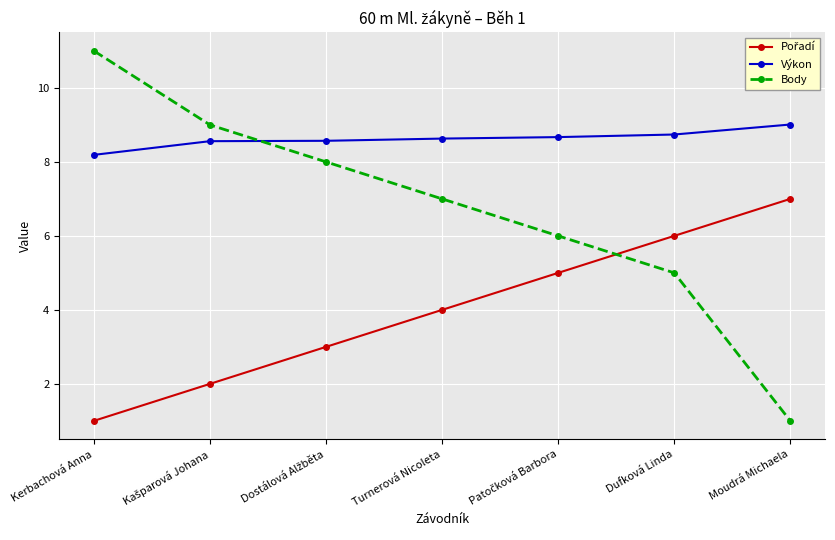

What is the total value across all series at Dufková Linda?

19.7